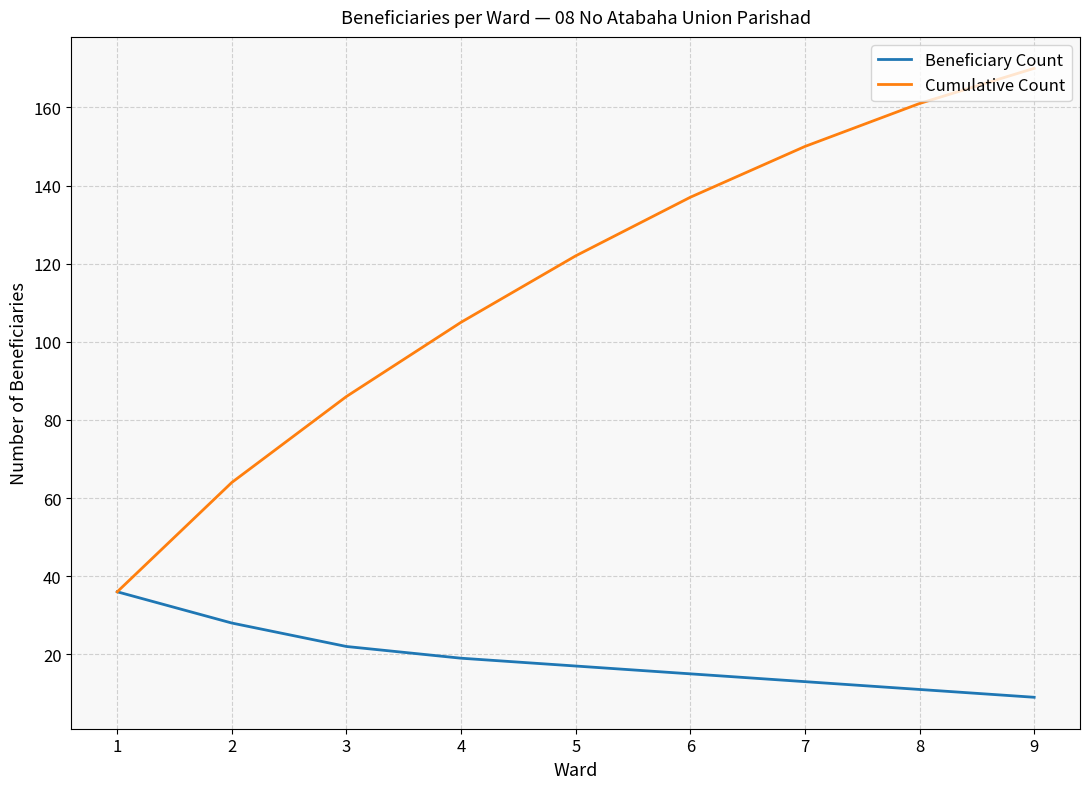

Rank the series at 6 from highest to lowest value.

Cumulative Count, Beneficiary Count